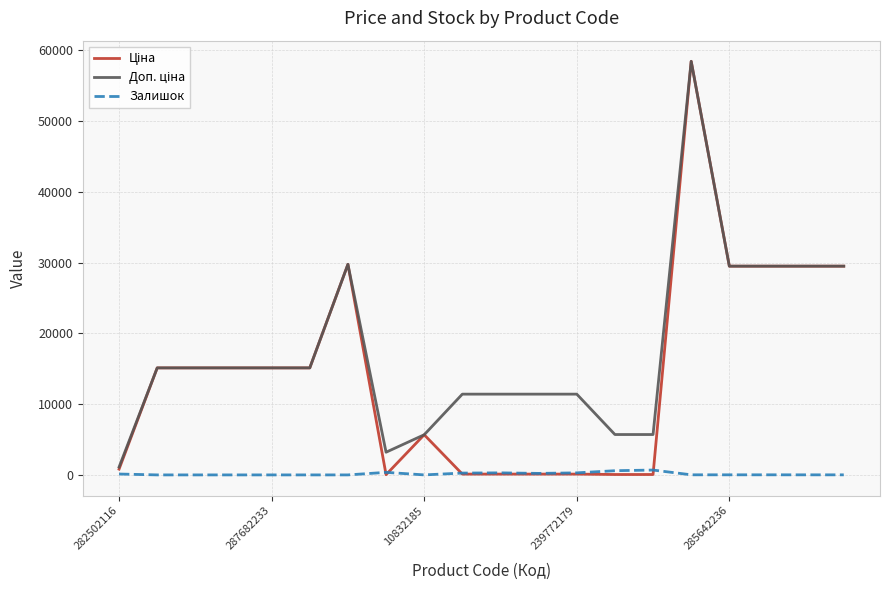

In Залишок, how many points are higher than both neighbors (excluding endpoints)?

4